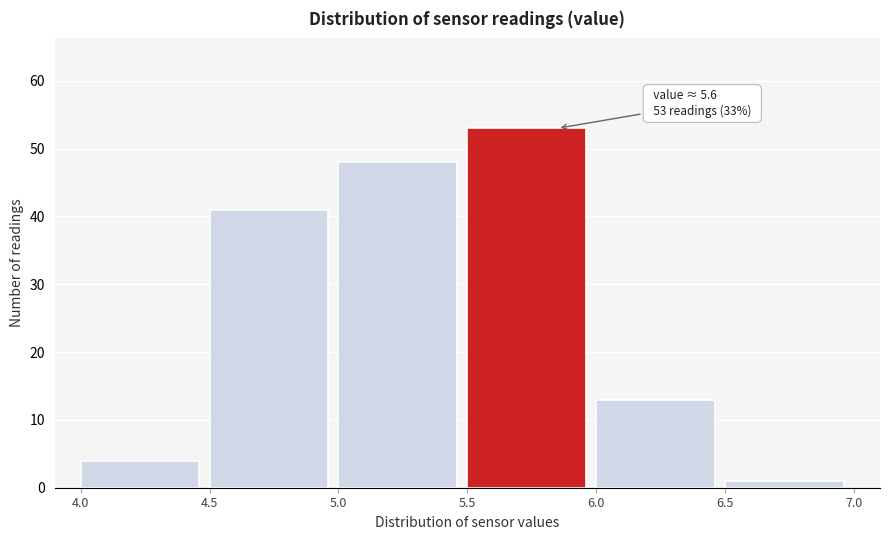

Which range on the x-axis has the tallest bar?

5.5 to 6.0